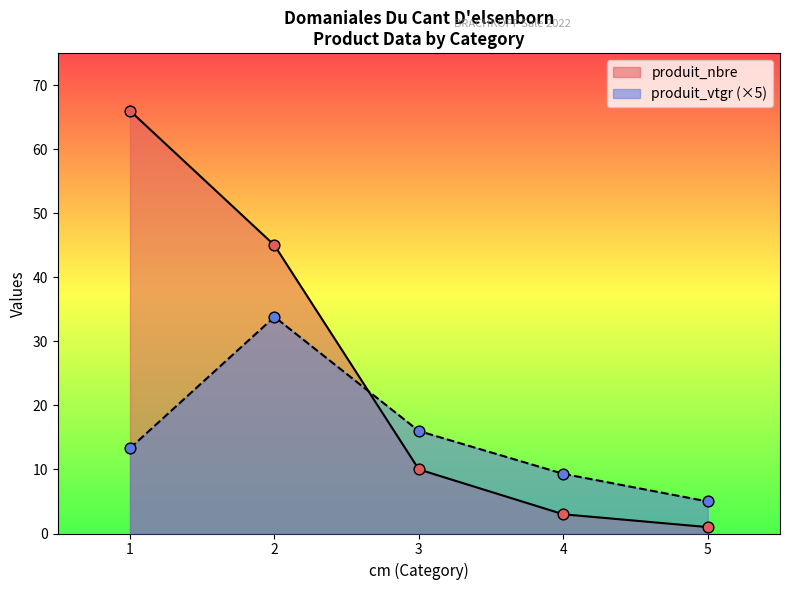

What is the total value across all series at 1?

79.3